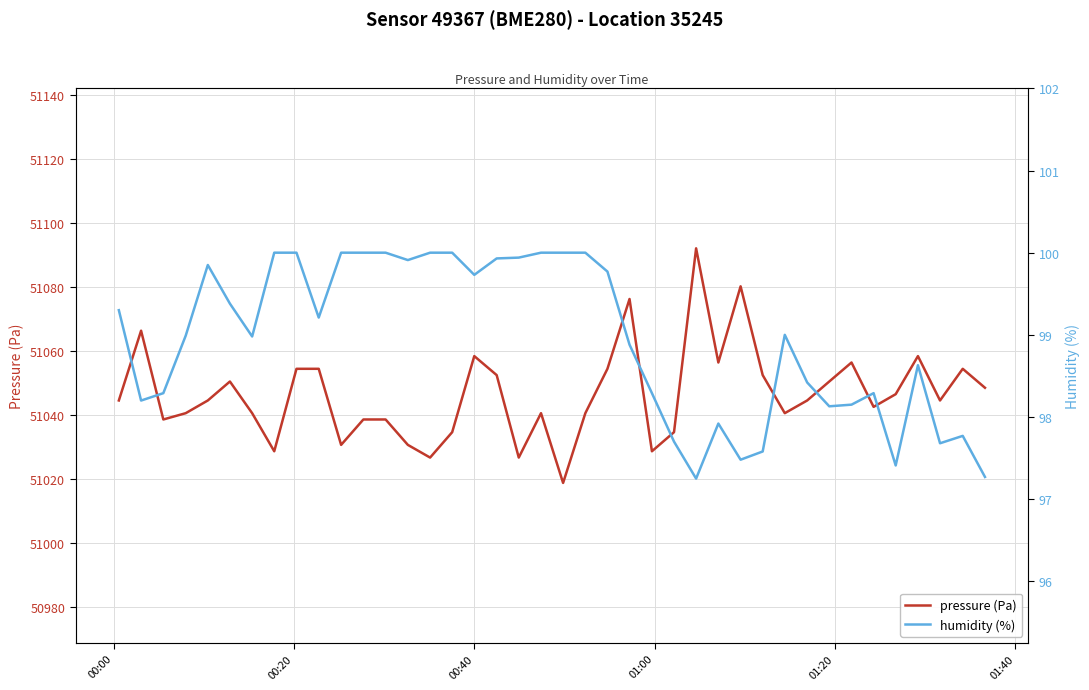

What is the maximum value shown in the chart?

51092.0